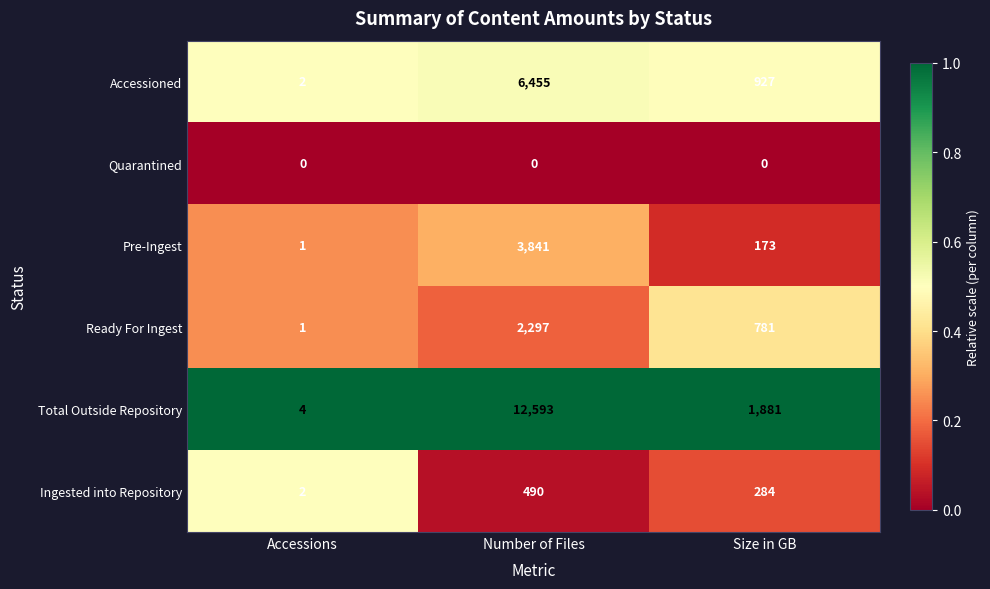

List the series in order of their peak value, lowest first.

Quarantined, Ingested into Repository, Ready For Ingest, Pre-Ingest, Accessioned, Total Outside Repository